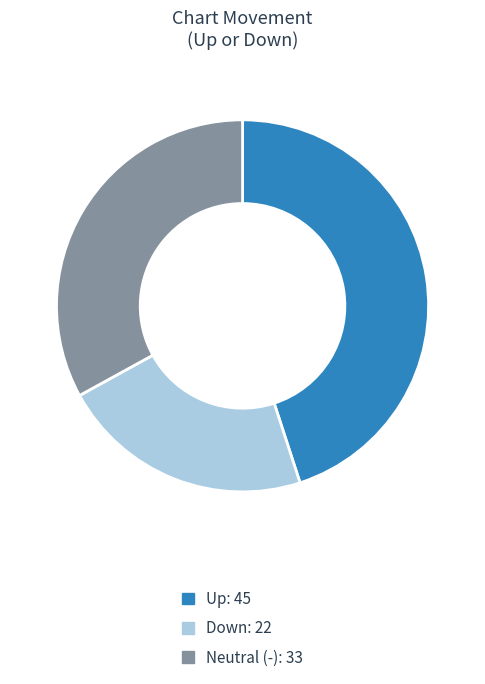

Is there a majority slice in this chart?

No